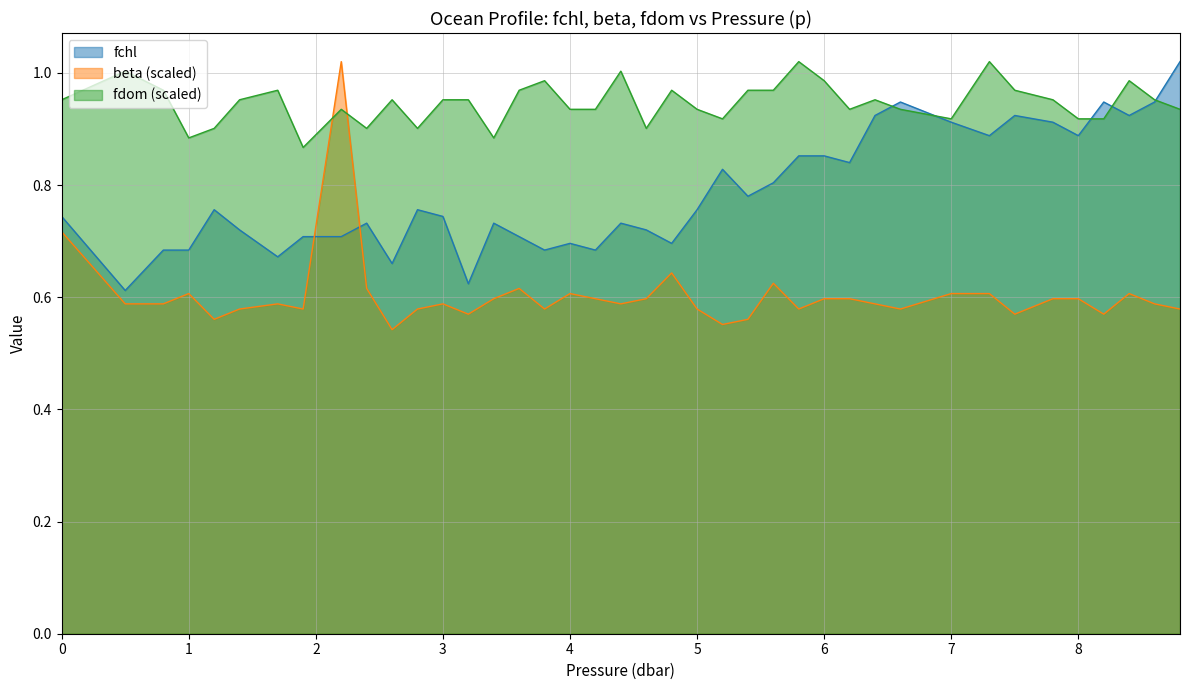

What is the label of the 17th point from the right?

5.2